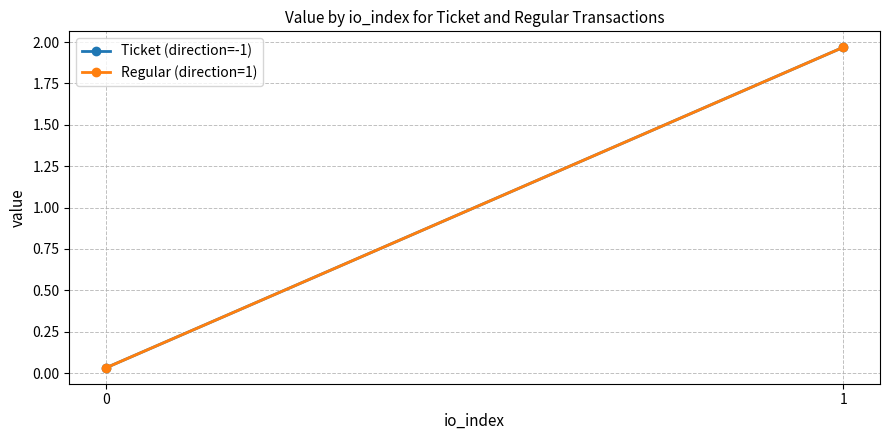

Reading right to left, extract all data points from this chart.

Ticket (direction=-1): 2.0	0.0
Regular (direction=1): 2.0	0.0